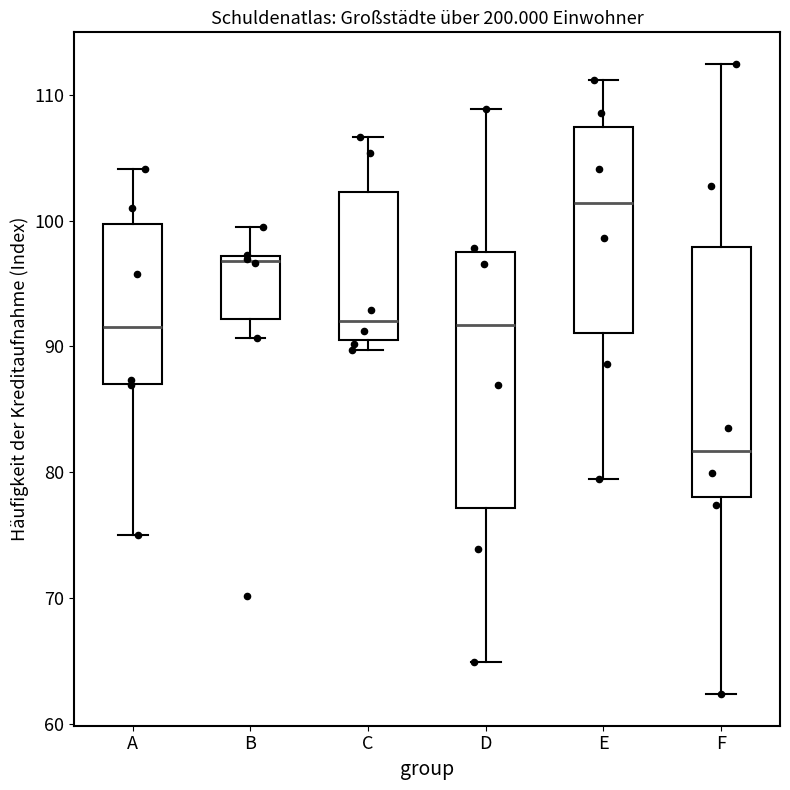

Reading left to right, transcribe this box plot: for each box, give where its median line is, the range the box spans, and where its two whiskers end, as read against the y-axis. The values are not printed on the chart, so give them approximately, as read against the axis.

A: median 92, box 87 to 100, whiskers 75 to 104
B: median 97 (just below the box's upper edge), box 92 to 97, whiskers 91 to 99
C: median 92, box 90 to 102, whiskers 90 (just below the box's lower edge) to 107
D: median 92, box 77 to 97, whiskers 65 to 109
E: median 101, box 91 to 107, whiskers 79 to 111
F: median 82, box 78 to 98, whiskers 62 to 112